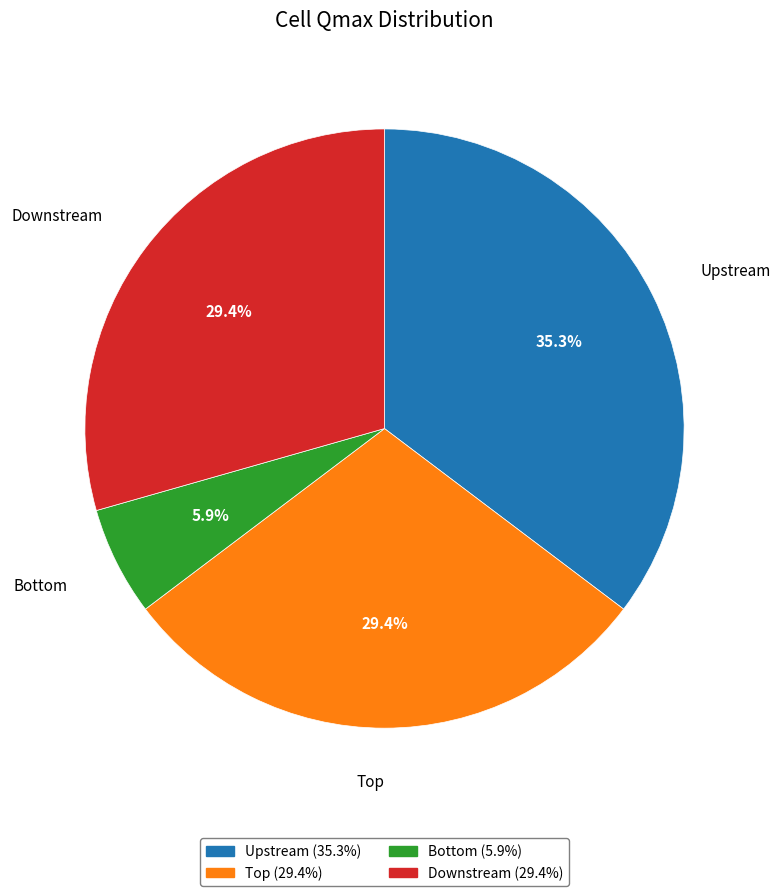

Is it true that Downstream is 29% of the pie?

True